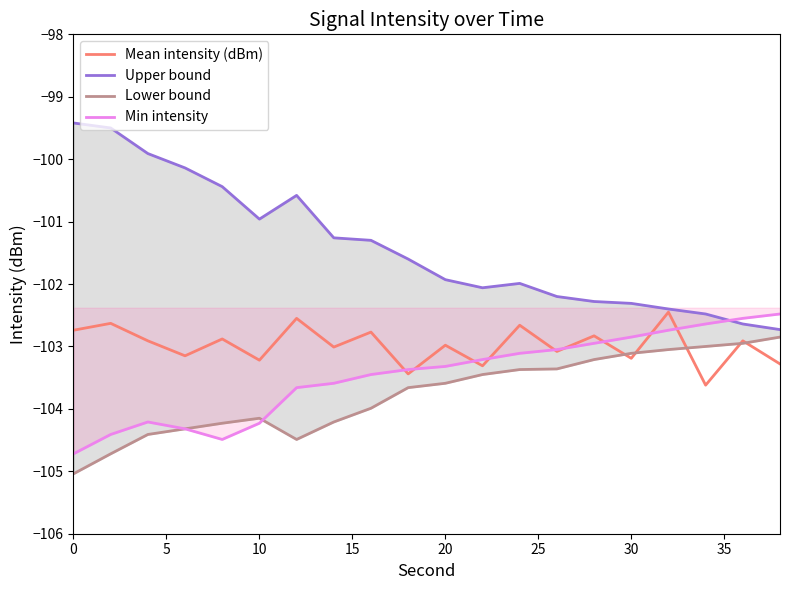

What is the minimum value for Min intensity?

-104.7